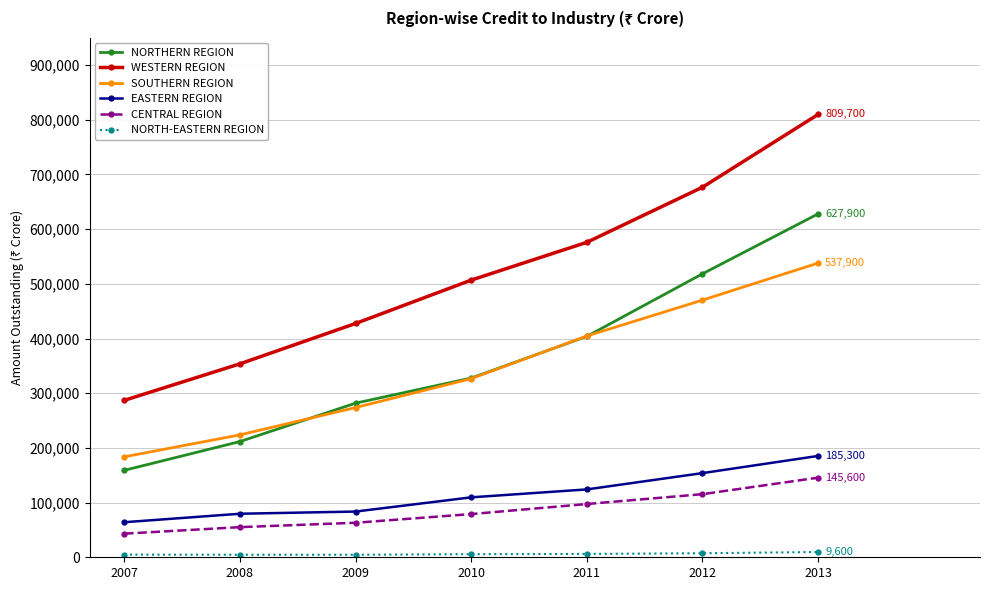

What is the spread (max minus min) of values at 2013?

800100